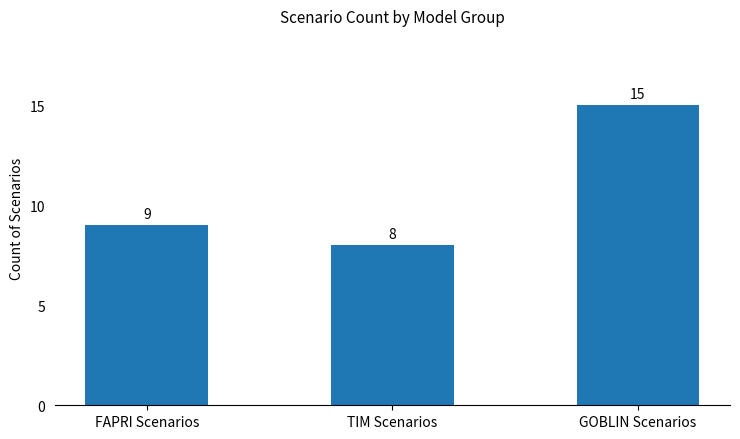

Count the number of categories in the chart.

3